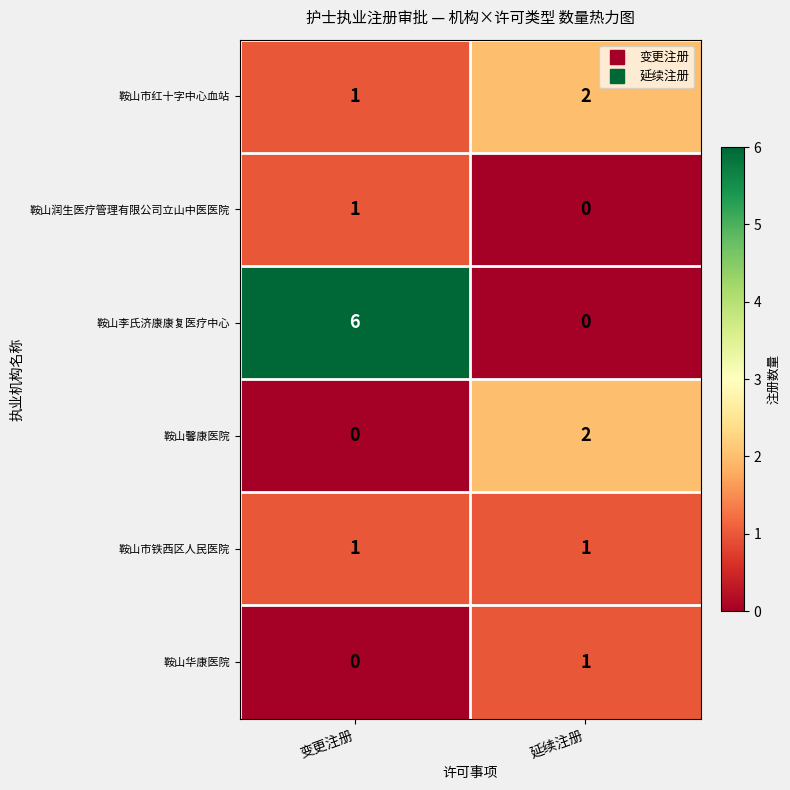

Reading left to right, transcribe all the data shown in this chart.

鞍山市红十字中心血站: 1	2
鞍山润生医疗管理有限公司立山中医医院: 1	0
鞍山李氏济康康复医疗中心: 6	0
鞍山馨康医院: 0	2
鞍山市铁西区人民医院: 1	1
鞍山华康医院: 0	1